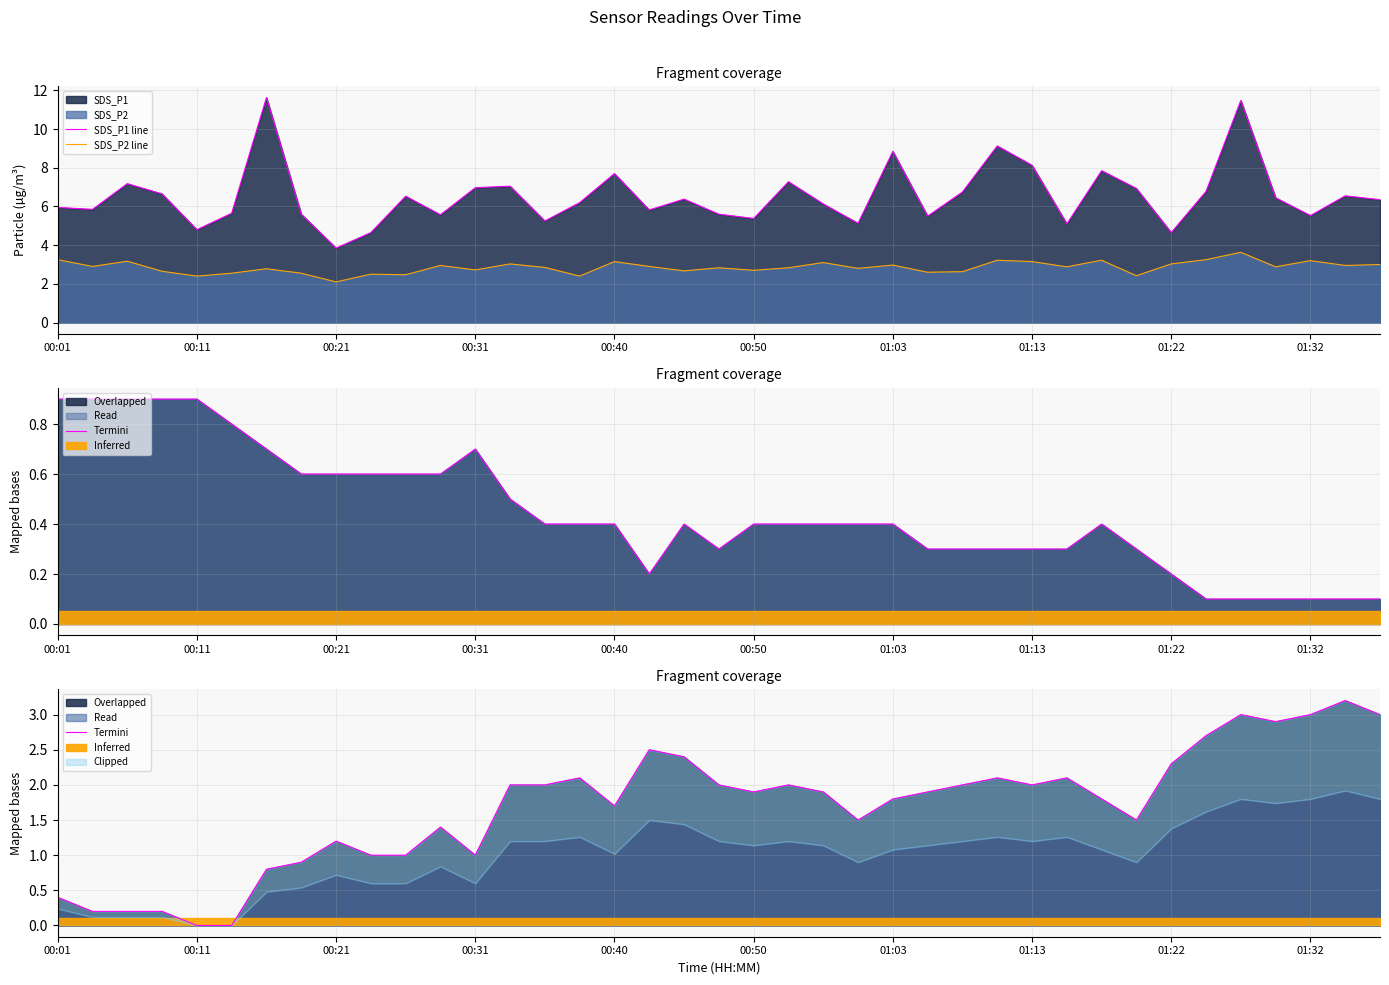

Reading left to right, transcribe all the data shown in this chart.

SDS_P1 line: 6.0	5.8	7.2	6.7	4.8	5.7	11.6	5.6	3.9	4.7	6.5	5.6	7.0	7.0	5.2	6.2	7.7	5.8	6.4	5.6	5.4	7.3	6.1	5.1	8.8	5.5	6.8	9.1	8.1	5.1	7.8	6.9	4.7	6.8	11.5	6.5	5.5	6.5	6.3
SDS_P2 line: 3.2	2.9	3.2	2.6	2.4	2.5	2.8	2.5	2.1	2.5	2.5	3.0	2.7	3.0	2.9	2.4	3.1	2.9	2.7	2.8	2.7	2.8	3.1	2.8	3.0	2.6	2.6	3.2	3.1	2.9	3.2	2.4	3.0	3.2	3.6	2.9	3.2	3.0	3.0
Termini: 0.4	0.2	0.2	0.2	0.0	0.0	0.8	0.9	1.2	1.0	1.0	1.4	1.0	2.0	2.0	2.1	1.7	2.5	2.4	2.0	1.9	2.0	1.9	1.5	1.8	1.9	2.0	2.1	2.0	2.1	1.8	1.5	2.3	2.7	3.0	2.9	3.0	3.2	3.0